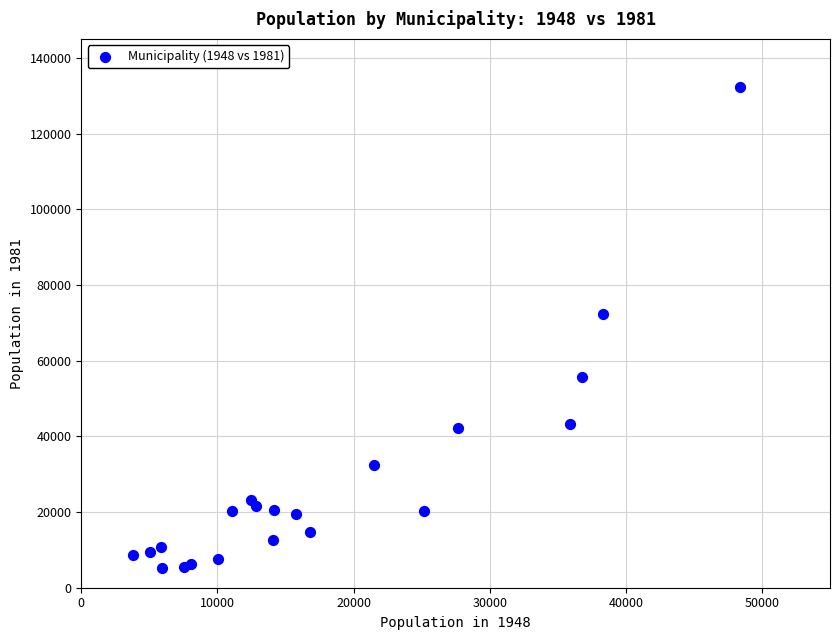

What Y value in the scatter plot is closest to 68758?

72299